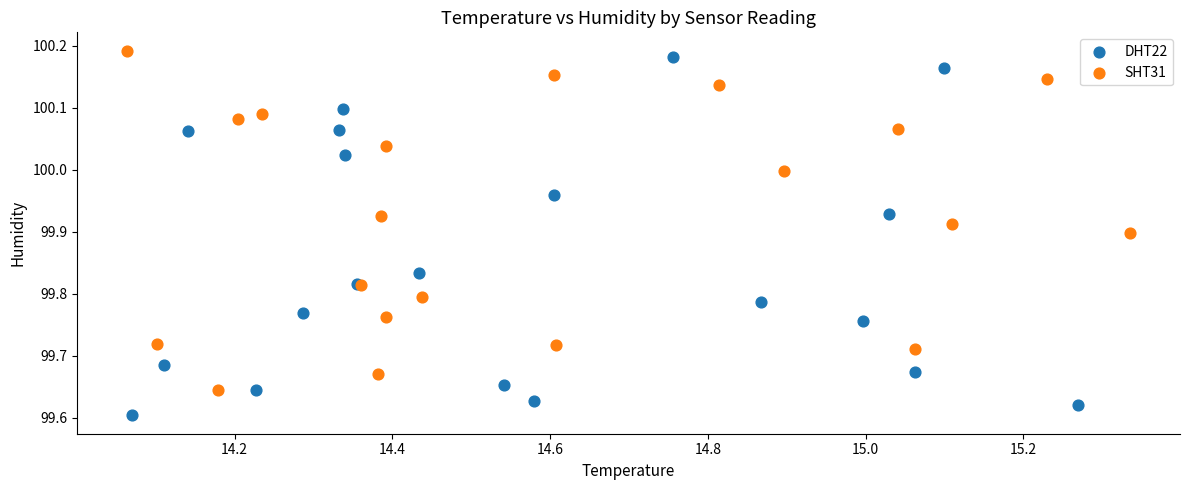

What are all the series names shown in the legend?

DHT22, SHT31